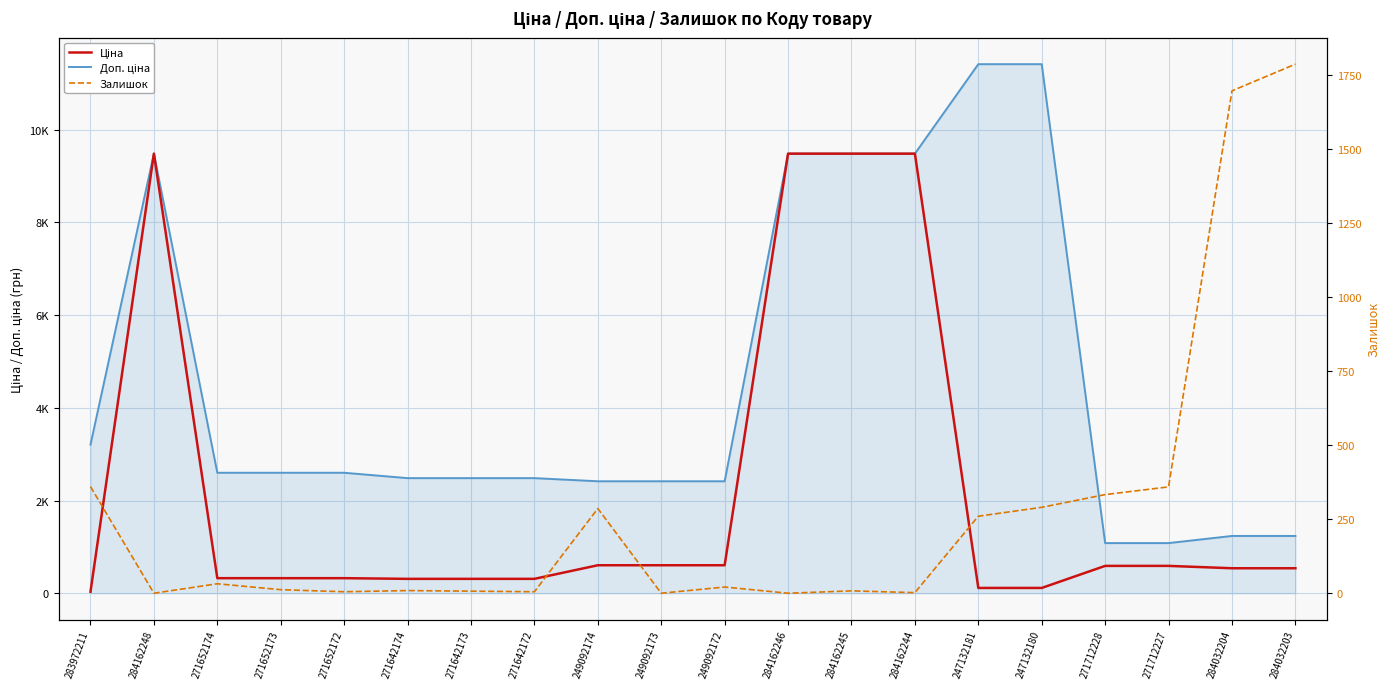

What is the highest value of the Ціна series?

9480.1